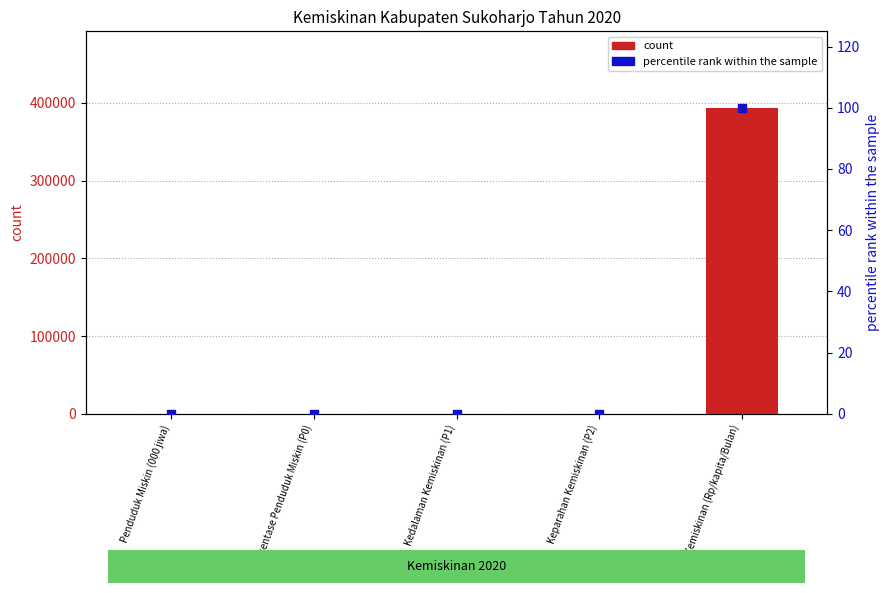

Which series has the widest spread of Y values?

count